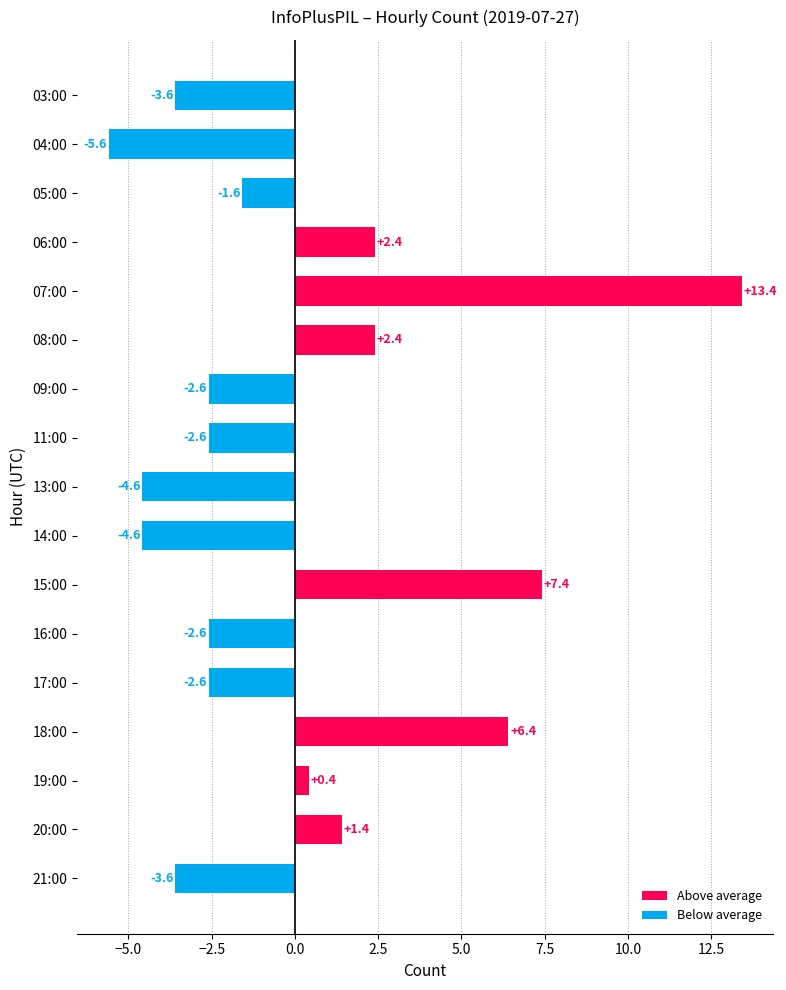

Reading top to bottom, extract all data points from this chart.

03:00=-3.6	04:00=-5.6	05:00=-1.6	06:00=2.4	07:00=13.4	08:00=2.4	09:00=-2.6	11:00=-2.6	13:00=-4.6	14:00=-4.6	15:00=7.4	16:00=-2.6	17:00=-2.6	18:00=6.4	19:00=0.4	20:00=1.4	21:00=-3.6